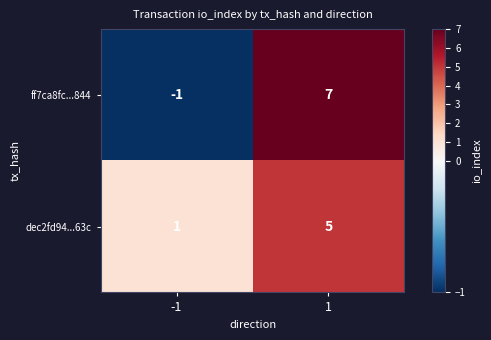

Reading left to right, transcribe all the data shown in this chart.

ff7ca8fc...844: -1=-1	1=7
dec2fd94...63c: -1=1	1=5